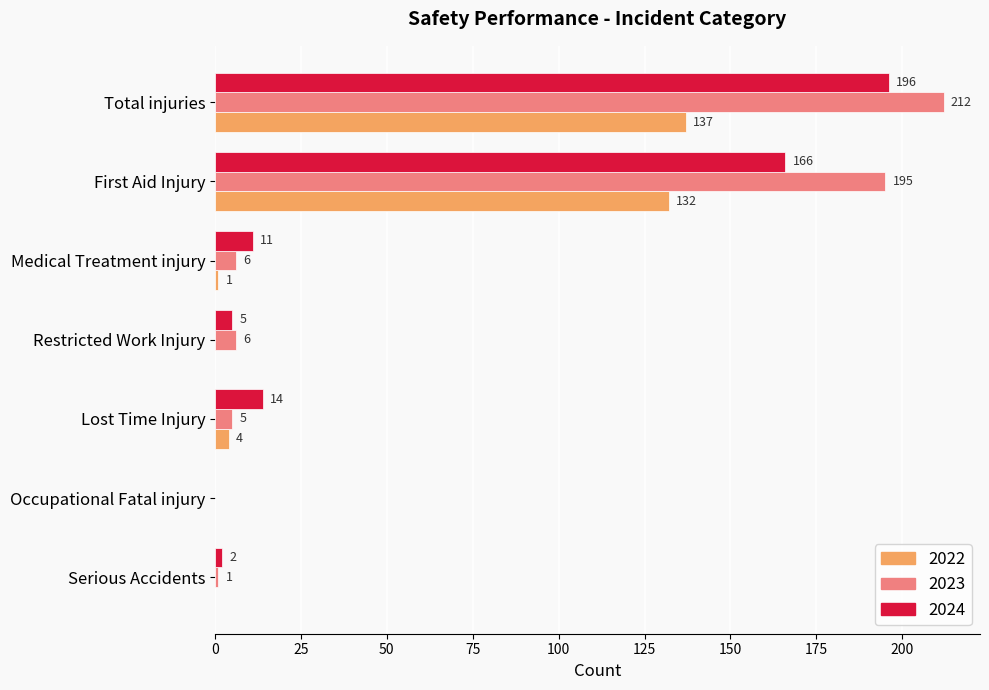

What is the sum of all 2023 values?

425